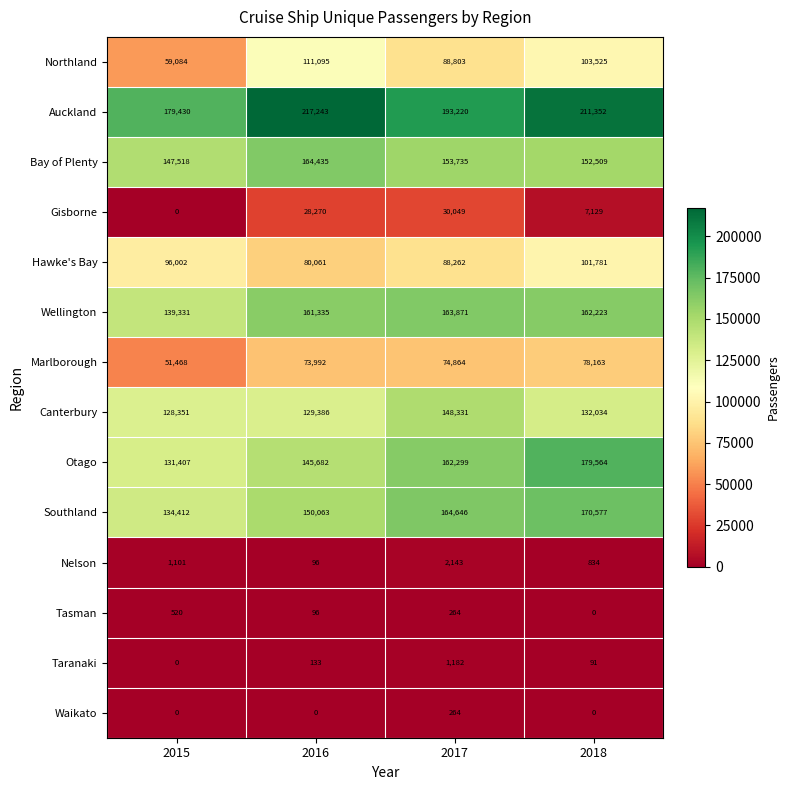

True or false: Nelson has a value of 24 at 2016.

False